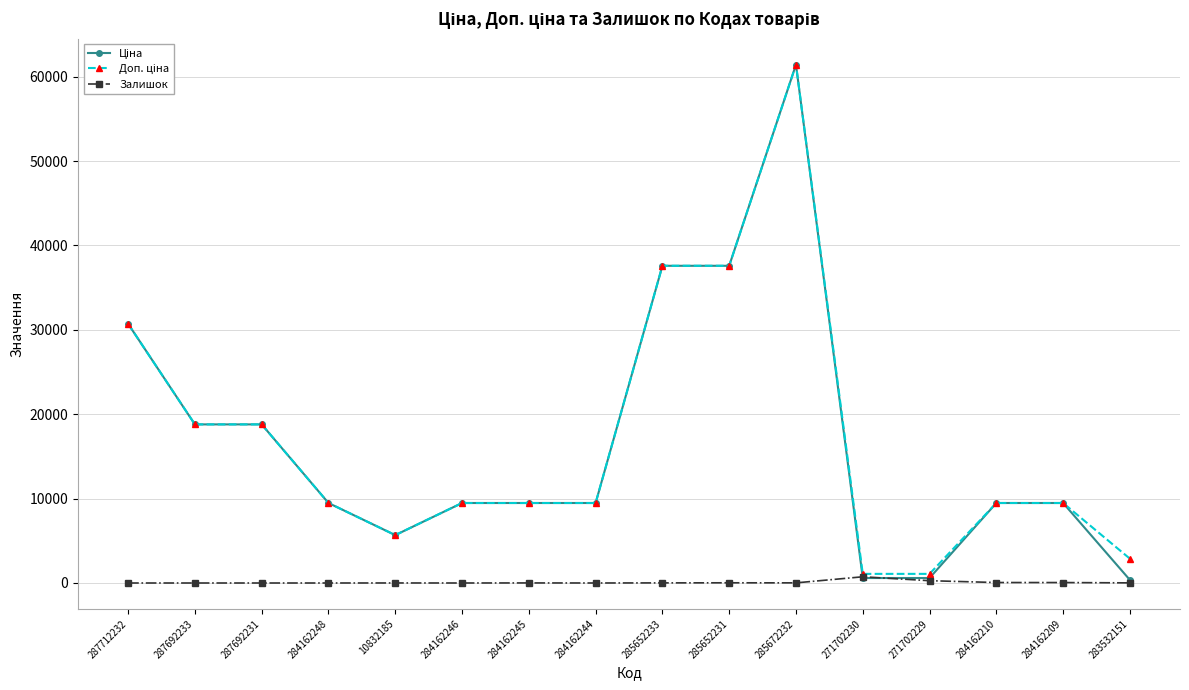

True or false: Залишок has more than 2 points higher than both neighbors.

True